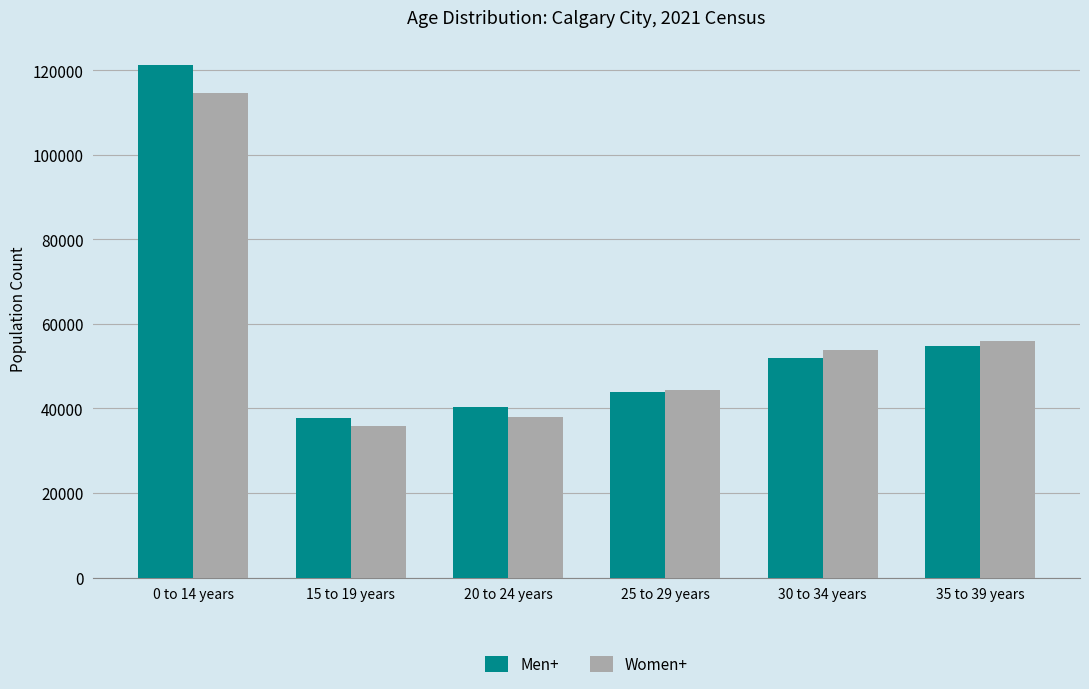

True or false: Men+ has a value of 26139 at 35 to 39 years.

False